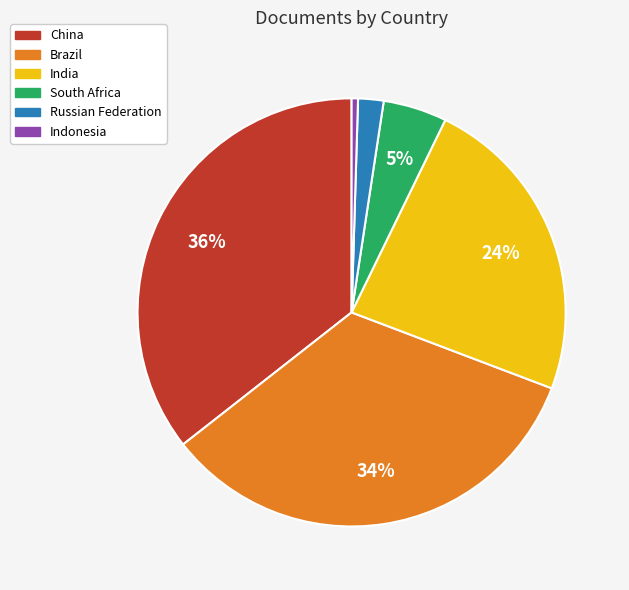

What percentage is the Brazil slice, to the nearest percent?

34%